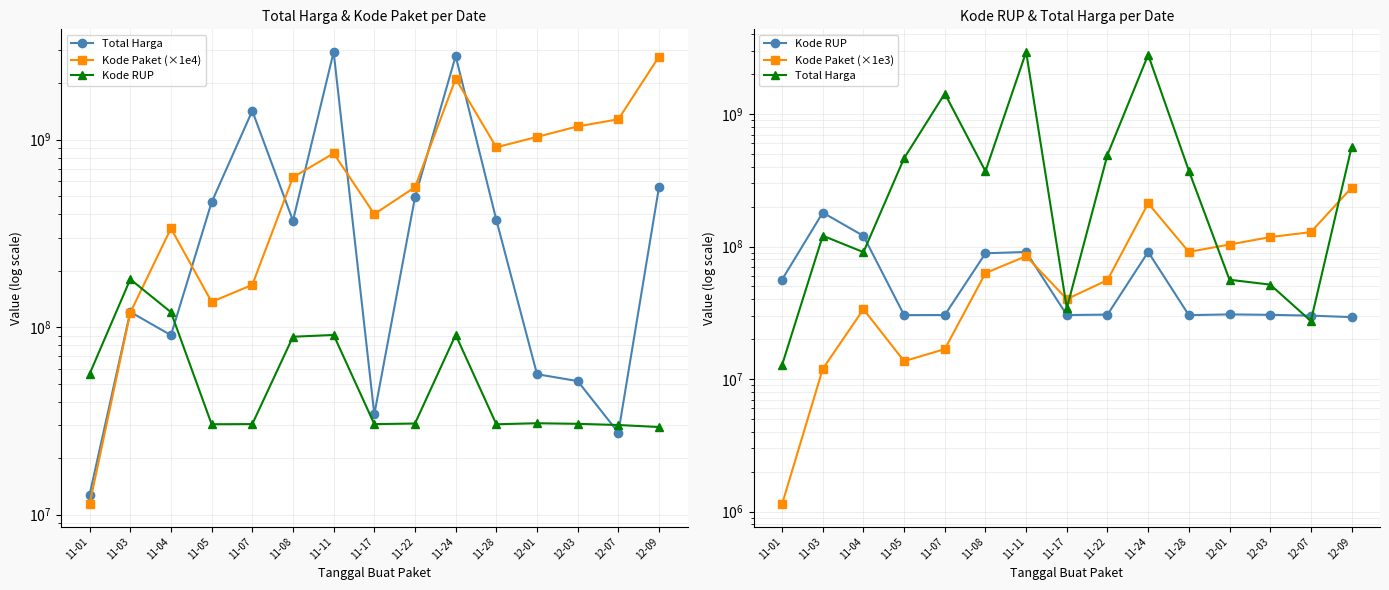

How many times do Kode RUP and Total Harga cross each other?

3